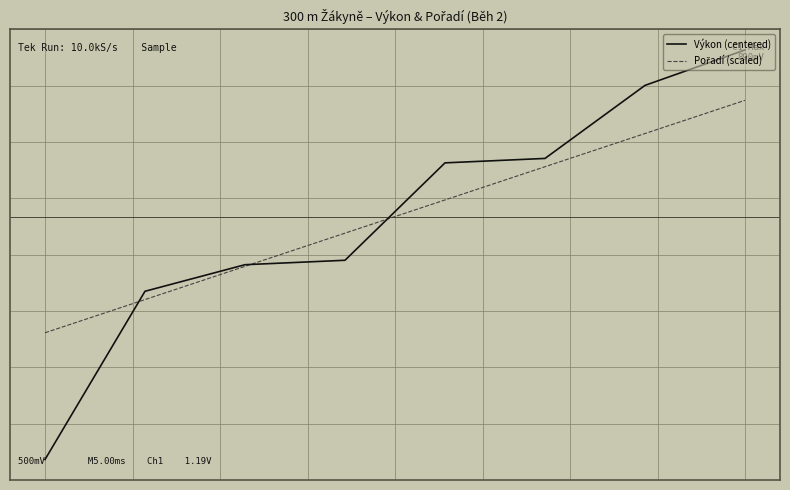

How many times do Pořadí (scaled) and Výkon (centered) cross each other?

3